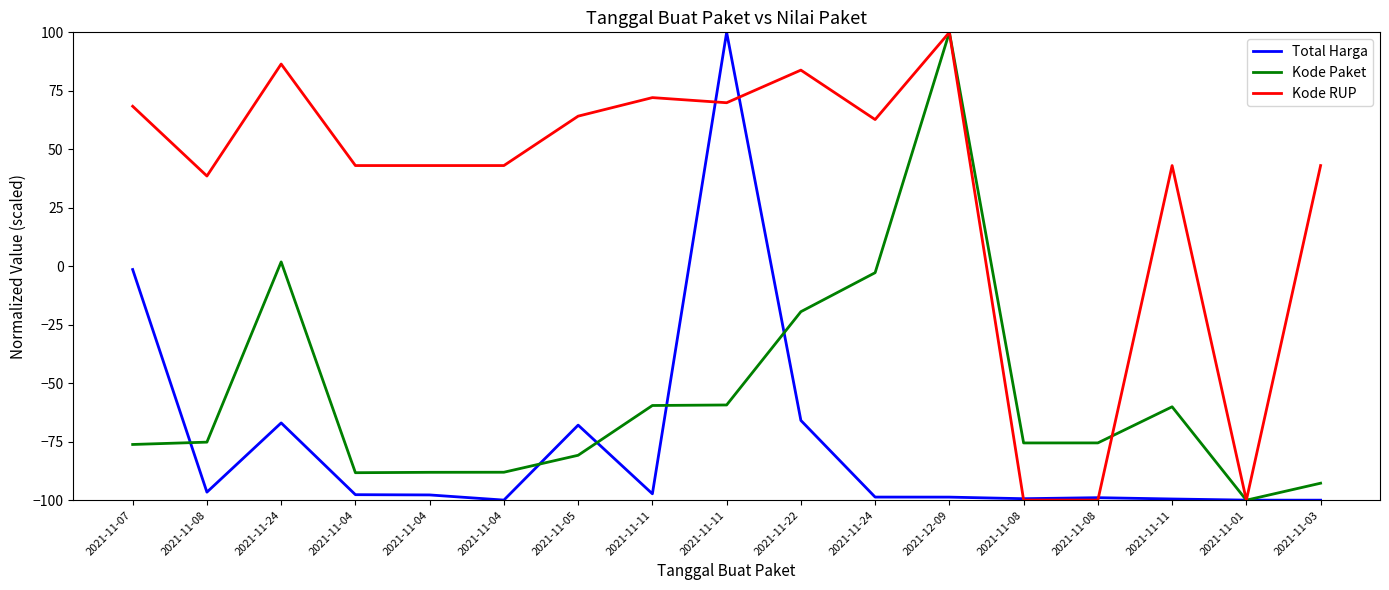

Does the chart have visible grid lines?

No